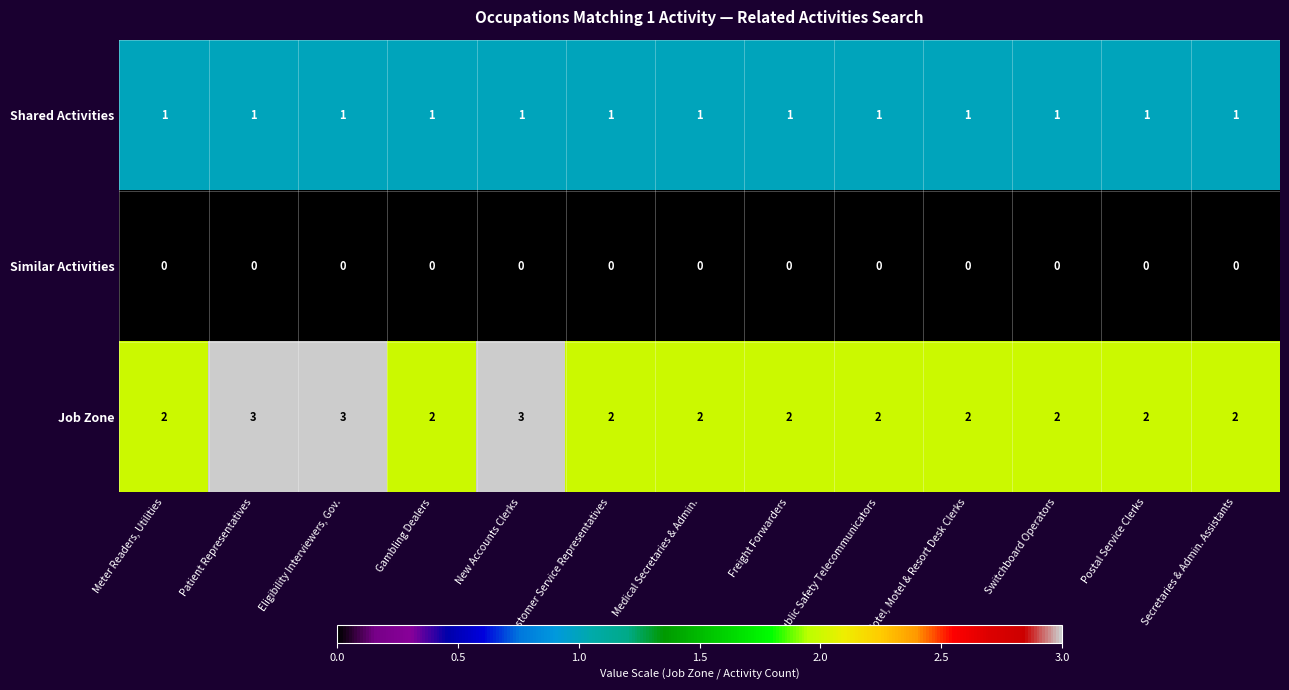

Which series has the largest total across all categories?

Job Zone